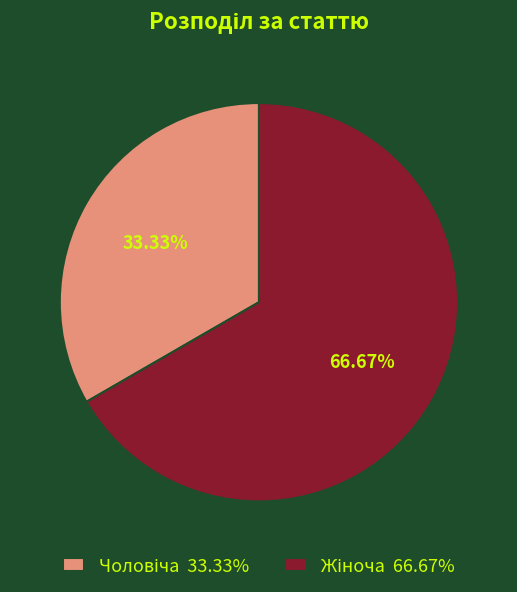

Is there any slice that represents more than half of the pie?

Yes